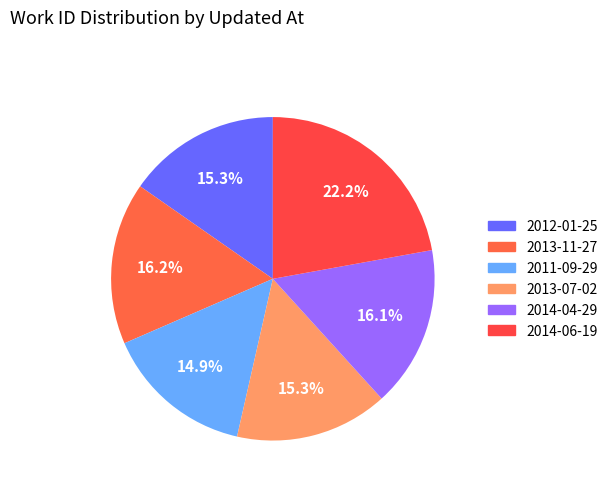

Is it true that 2014-06-19 is 14% of the pie?

False